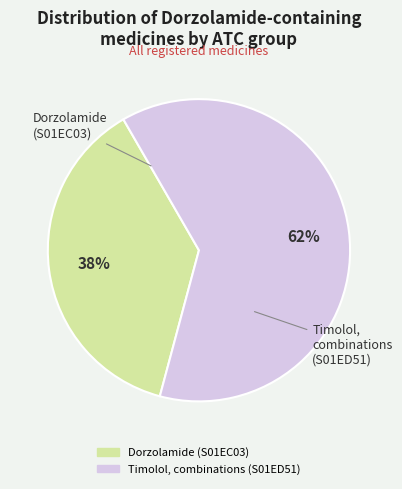

Do Timolol, combinations (S01ED51) and Dorzolamide (S01EC03) together represent more than half of the pie?

Yes